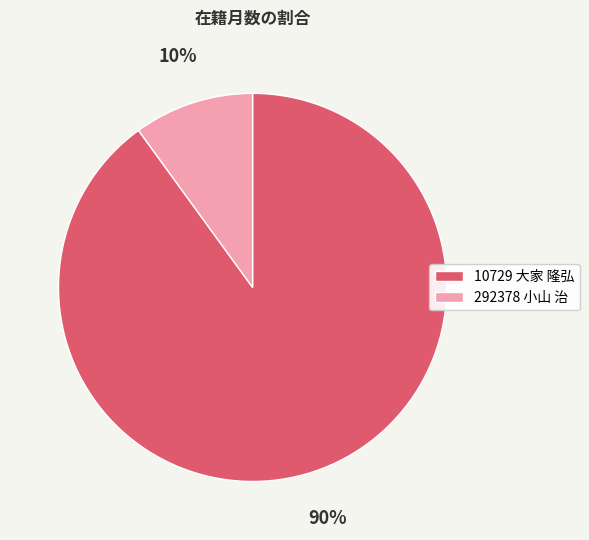

To the nearest percent, what portion does 10729 大家 隆弘 represent?

90%